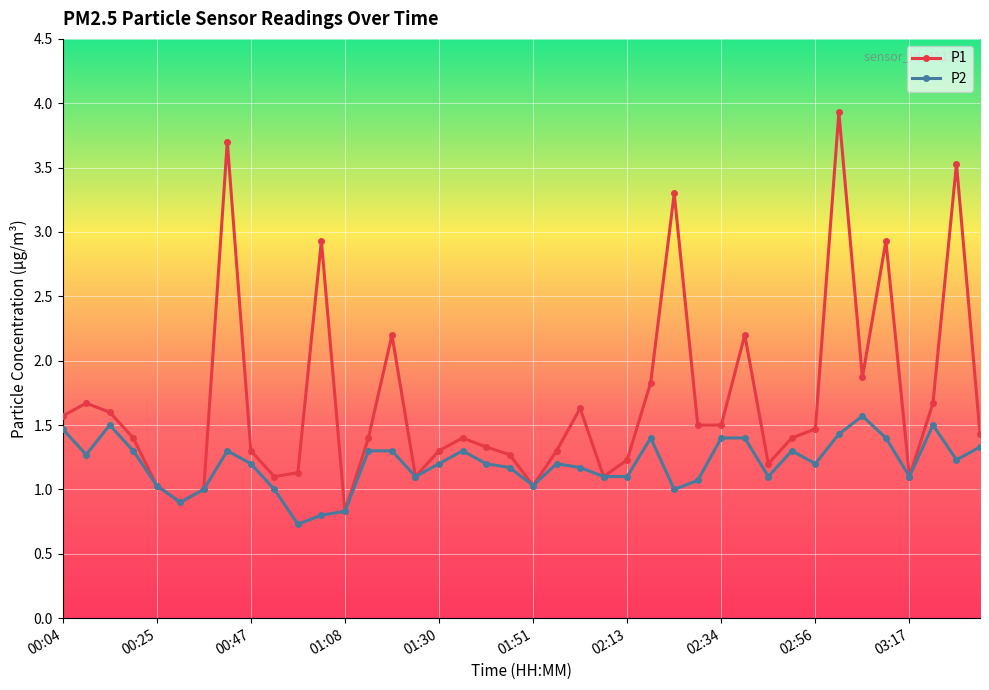

List the series in order of their overall mean, lowest first.

P2, P1